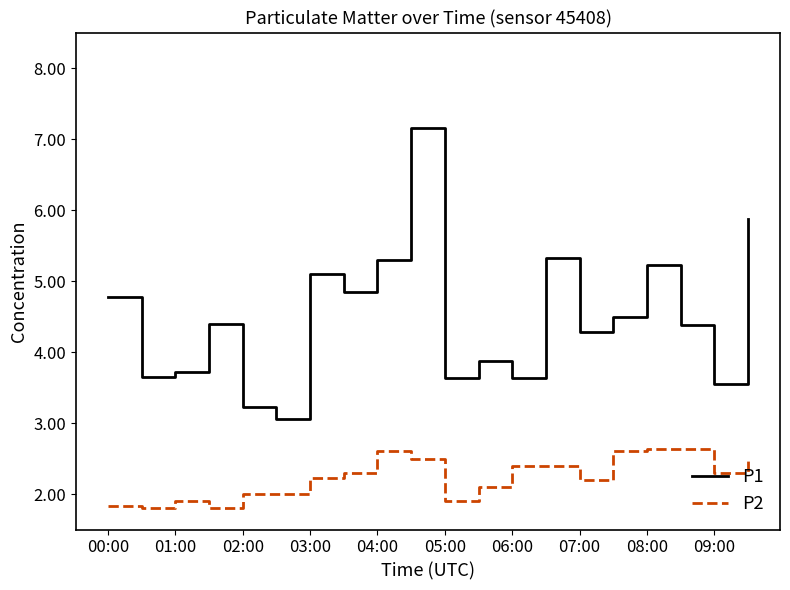

What are all the series names shown in the legend?

P1, P2